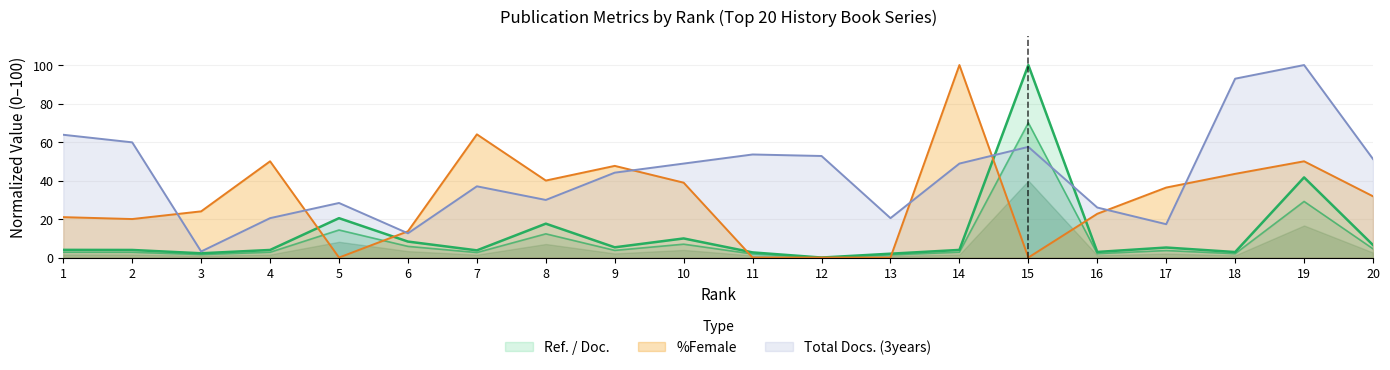

Where is Total Docs. (3years) nearest to the value 51?

20